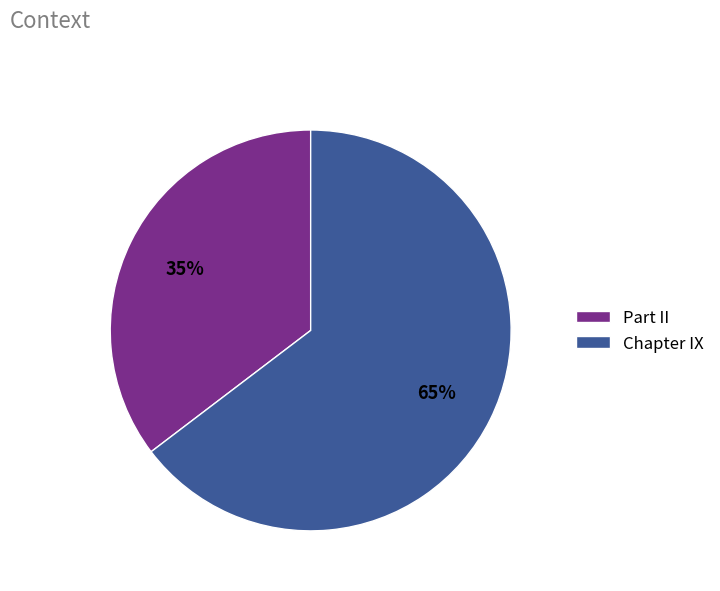

The Part II slice represents 42% of the pie. True or false?

False